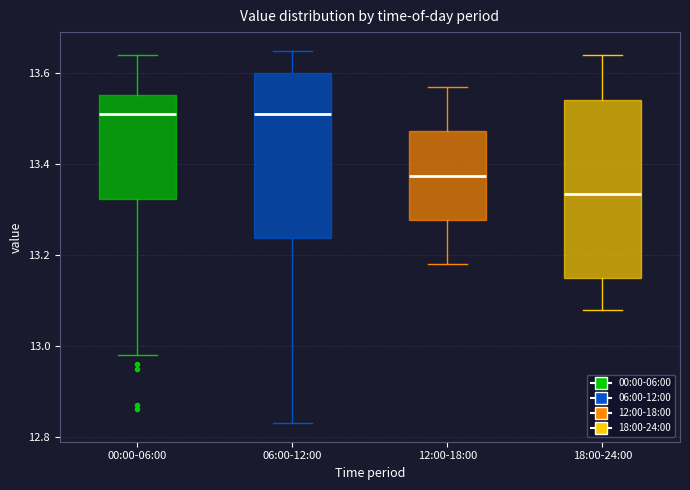

Reading left to right, read every box against the y-axis: the position of its median line, the range the box covers, and the ends of its whiskers. The values are not printed on the chart, so give them approximately, as read against the axis.

00:00-06:00: median 13.52, box 13.32 to 13.56, whiskers 12.98 to 13.64
06:00-12:00: median 13.52, box 13.24 to 13.60, whiskers 12.84 to 13.66
12:00-18:00: median 13.38, box 13.28 to 13.48, whiskers 13.18 to 13.58
18:00-24:00: median 13.34, box 13.16 to 13.54, whiskers 13.08 to 13.64